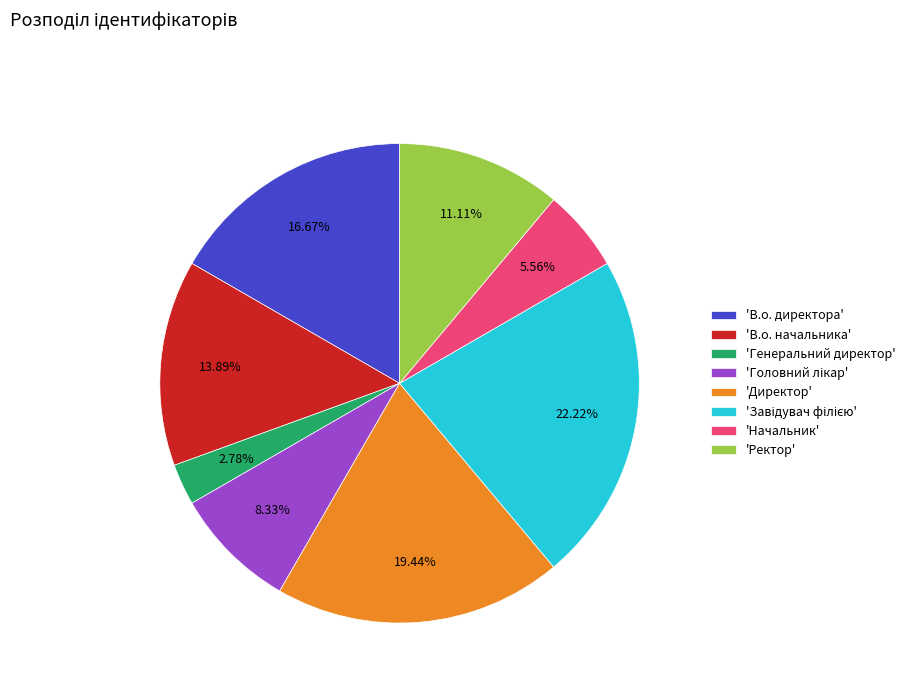

Which category has the smallest portion of the pie?

'Генеральний директор'